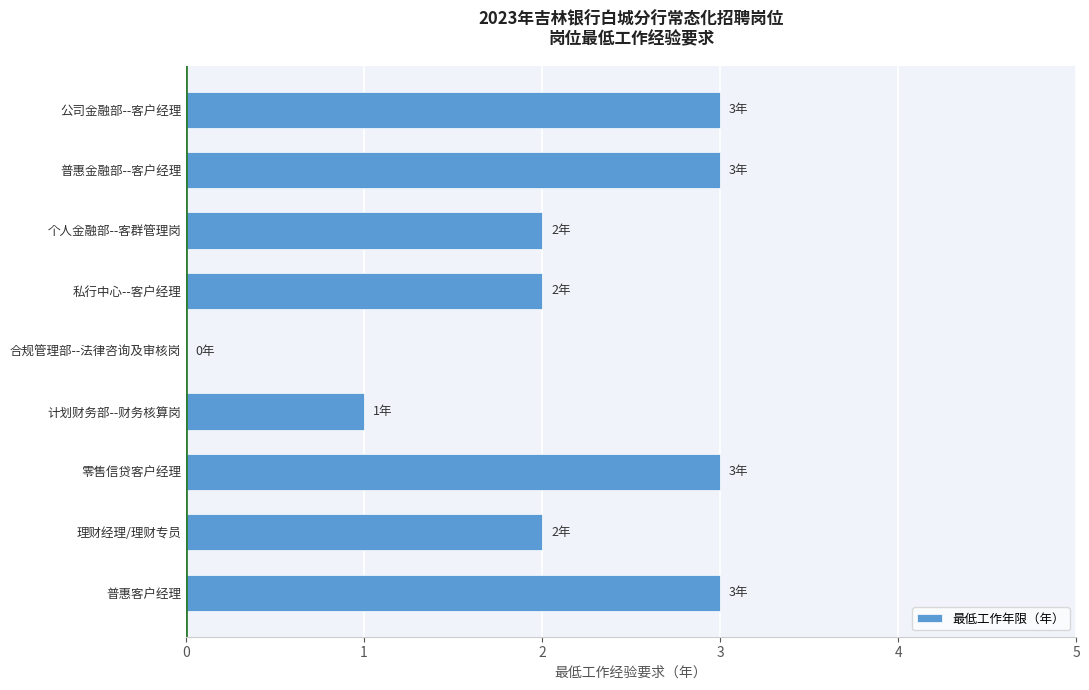

The value at 理财经理/理财专员 is 2. True or false?

True